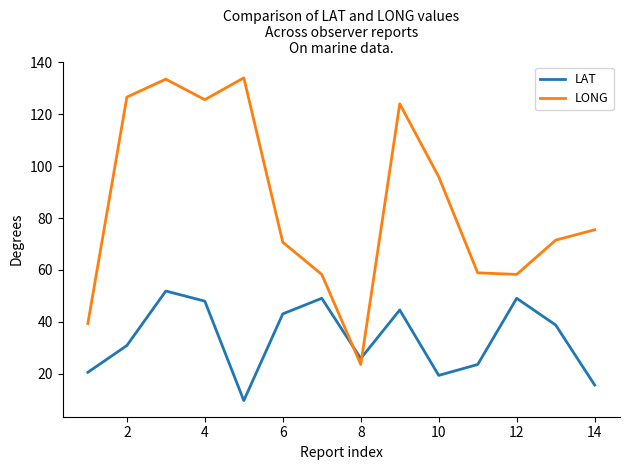

Which series has the largest total across all categories?

LONG